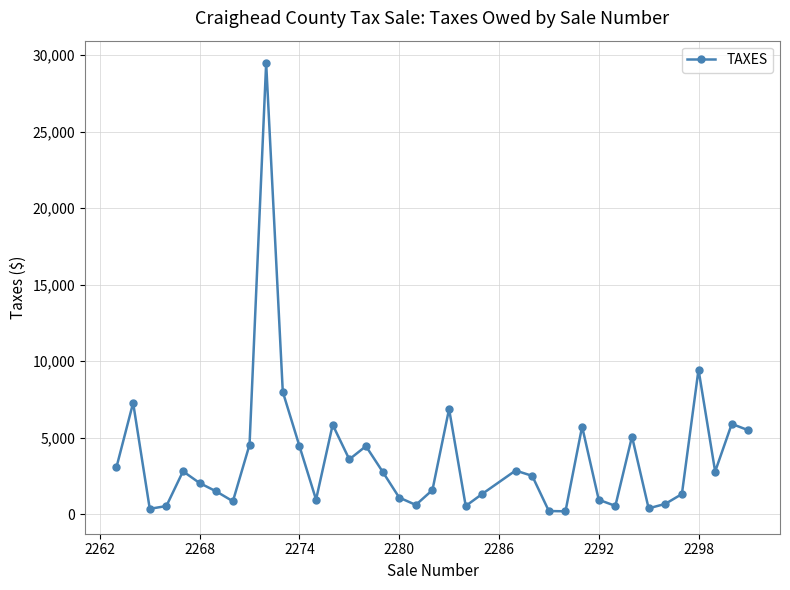

What is the greatest value displayed?

29473.6